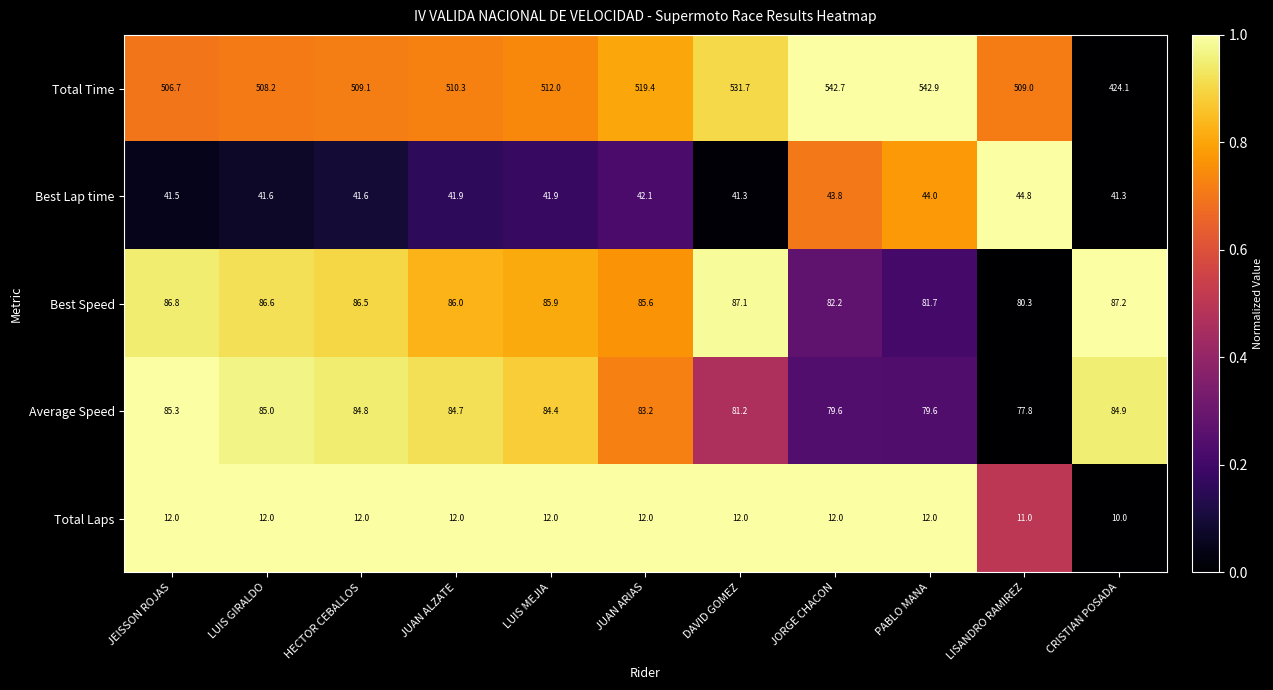

What is the total value across all series at LUIS MEJIA?

736.2